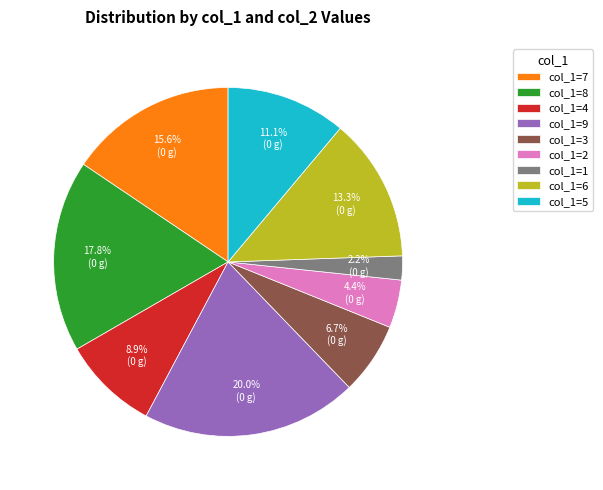

What is the ratio of the value at col_1=3 to the value at col_1=5?

0.6